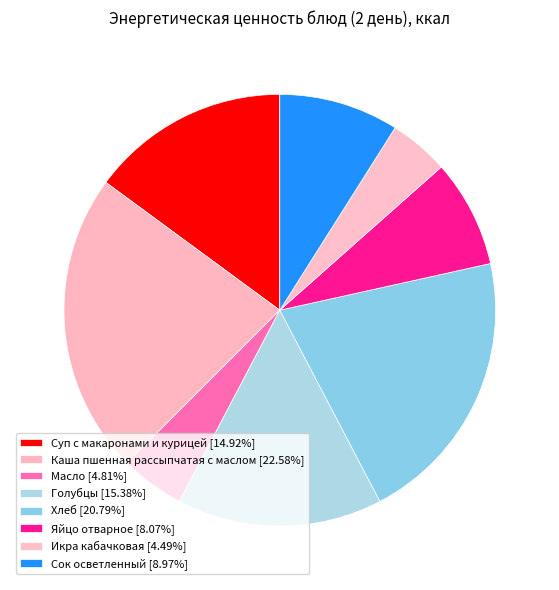

How many slices are in this pie chart?

8